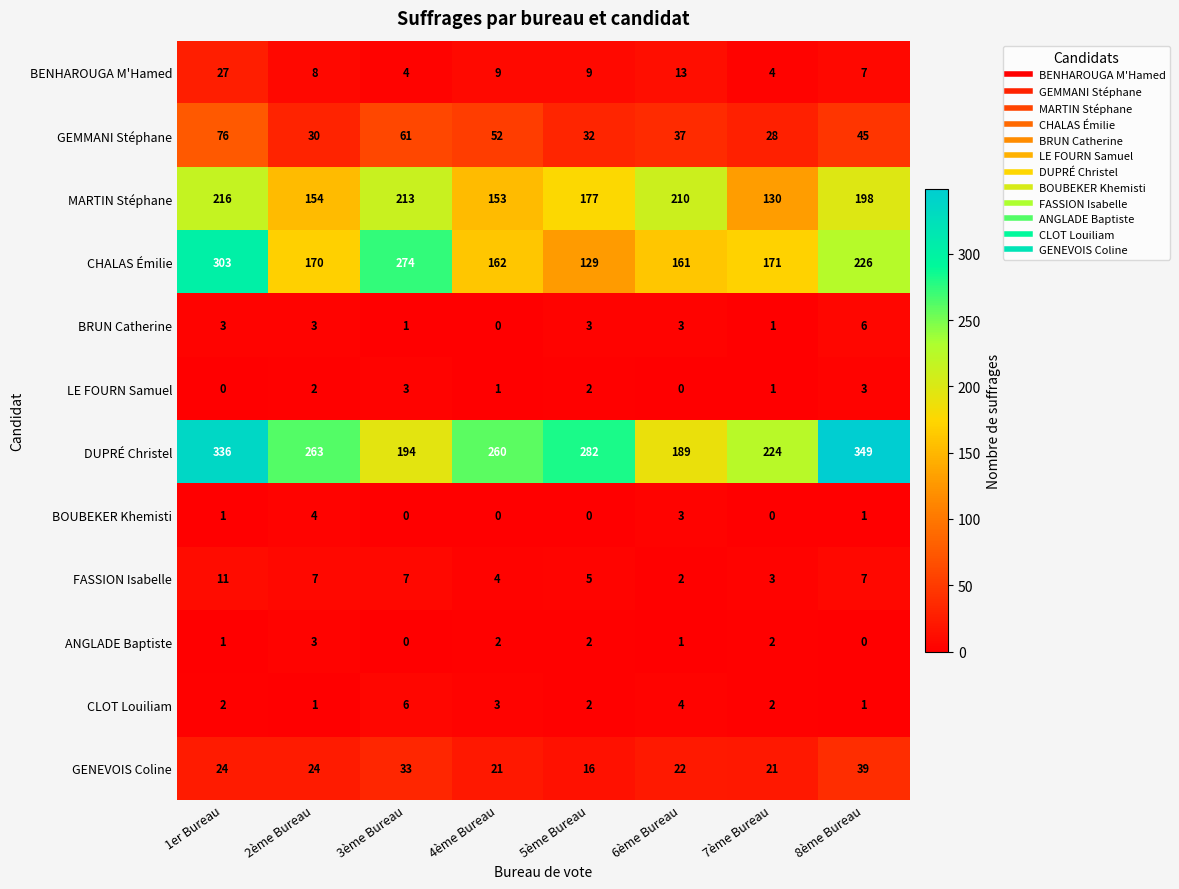

Which category has the highest value across all series?

8ème Bureau